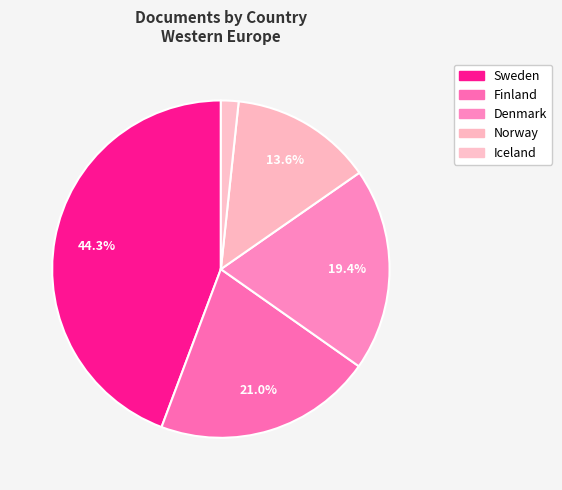

To the nearest percent, what percentage of the pie is Denmark?

19%